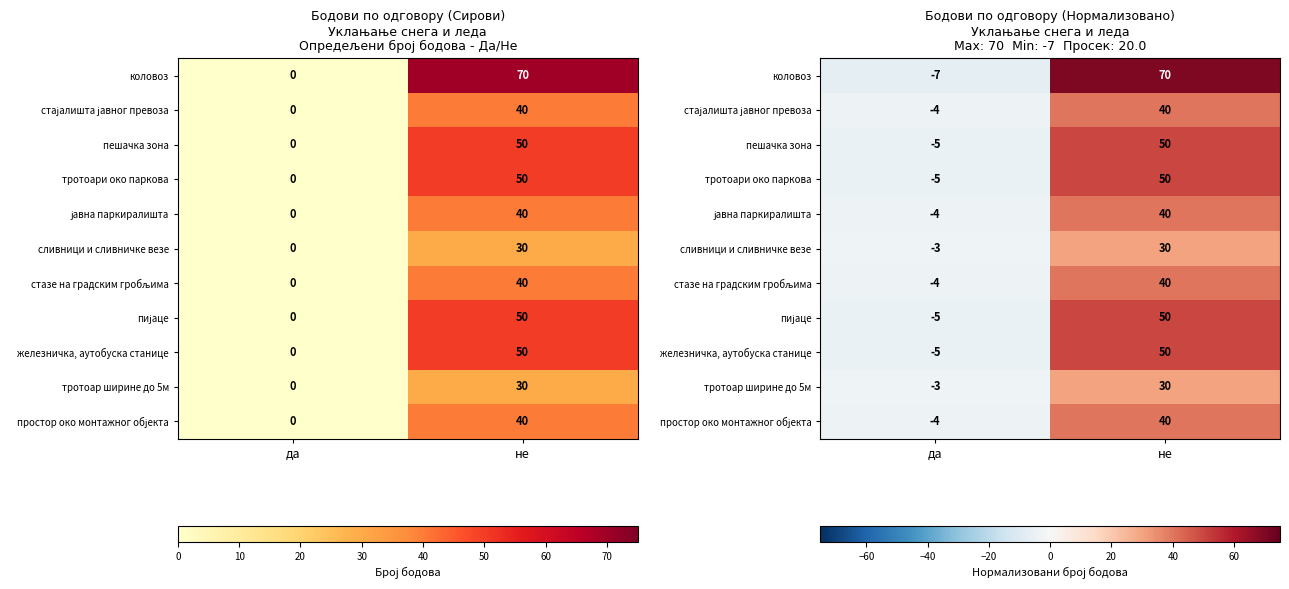

The value of пешачка зона at да is -2. True or false?

False